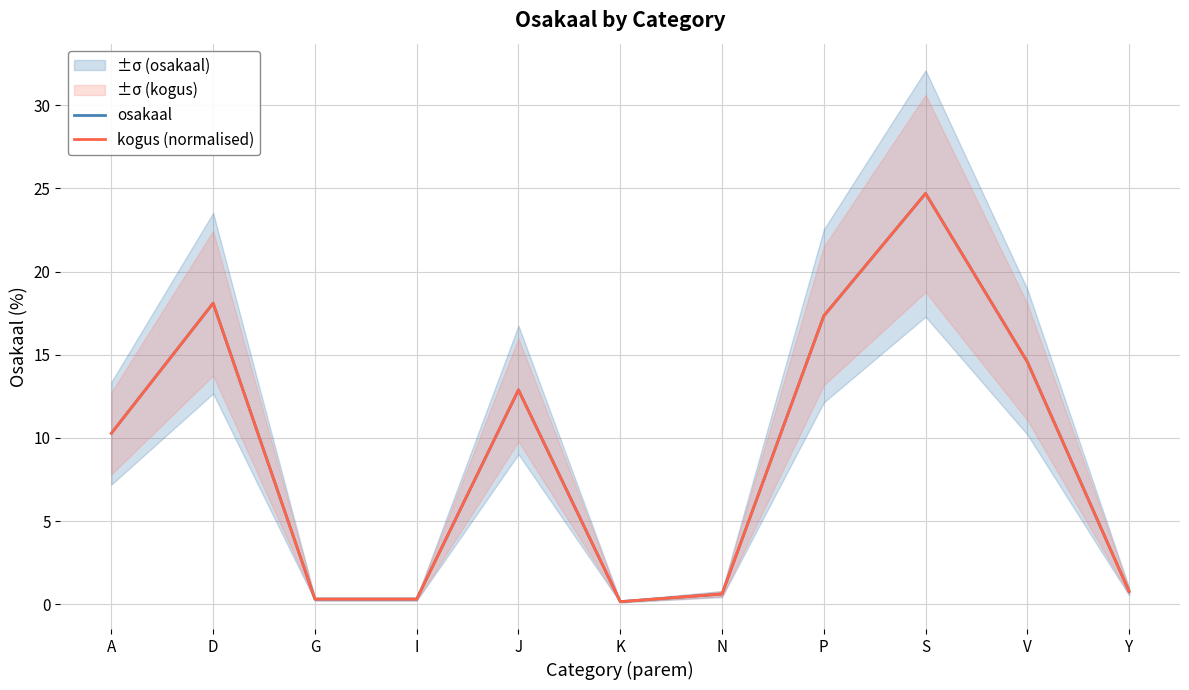

Rank the categories by kogus (normalised) value from highest to lowest.

S, D, P, V, J, A, Y, N, G, I, K